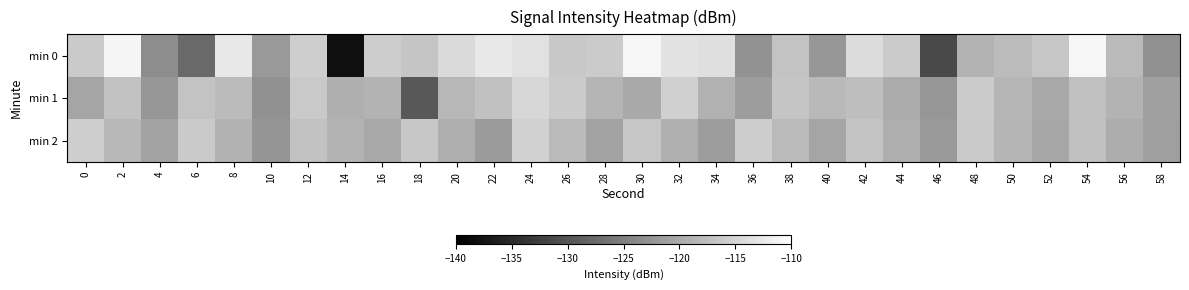

What is the greatest value displayed?

-111.1